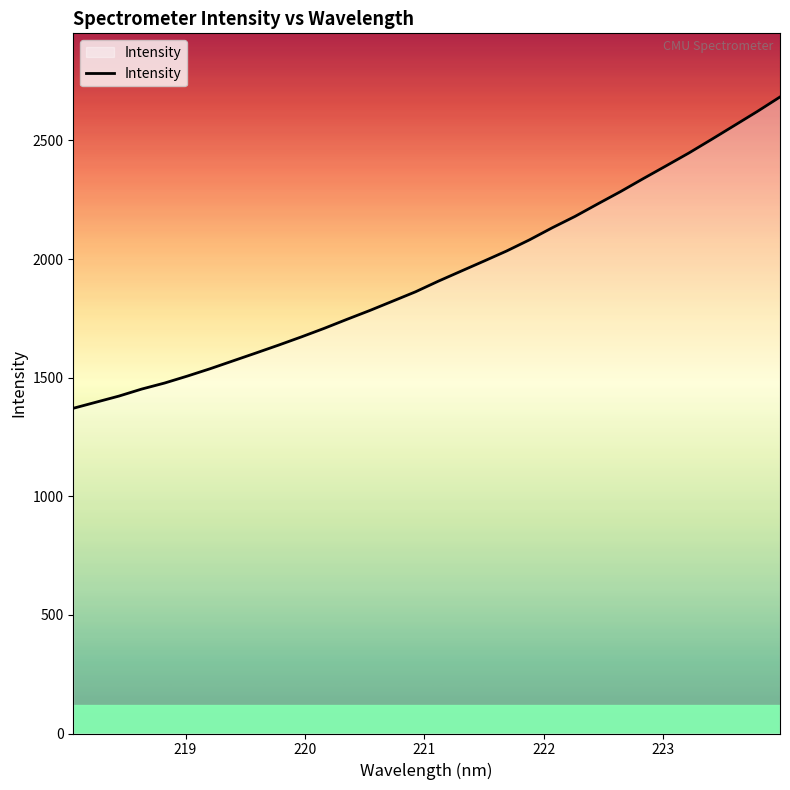

What is the difference between the maximum and minimum values?

1312.3